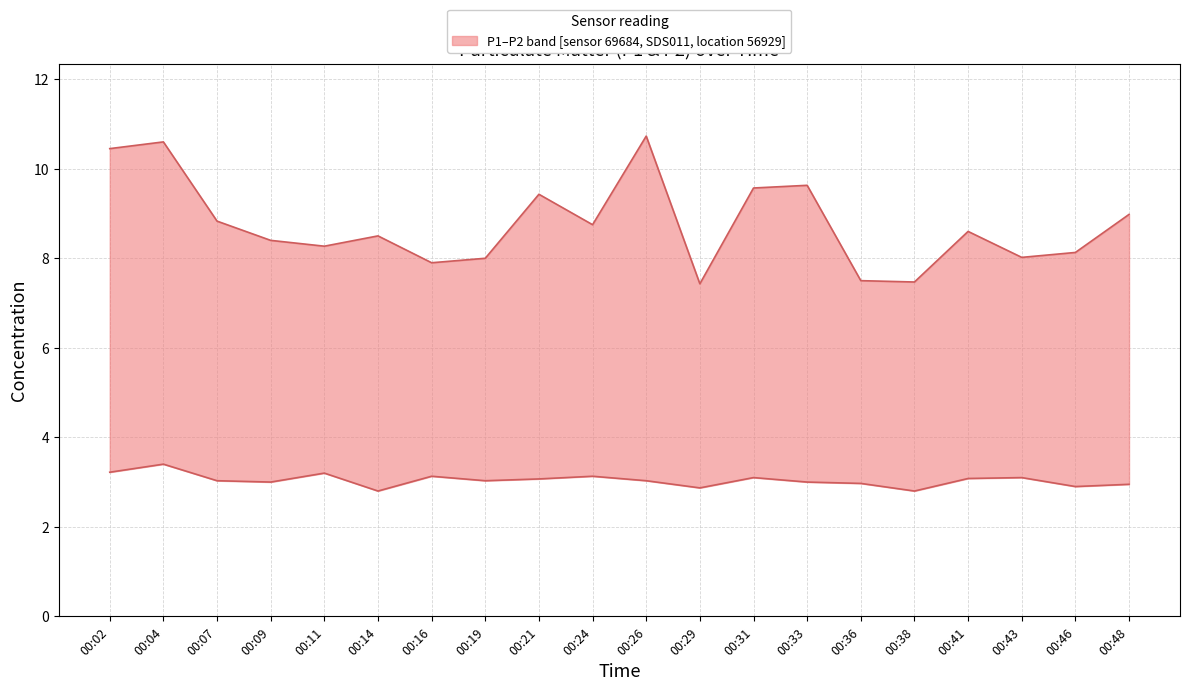

What value does the P2 series have at 00:38?

2.8